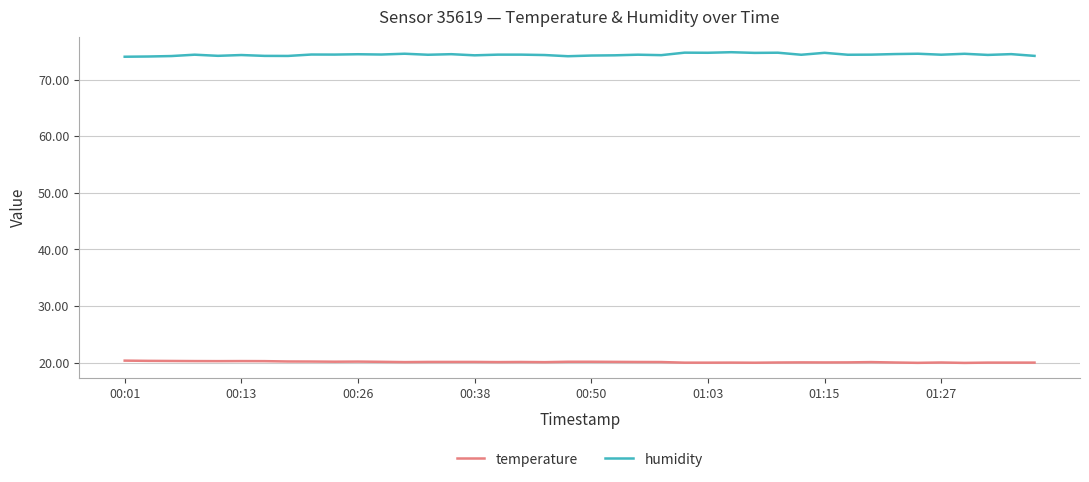

True or false: humidity and temperature intersect in this chart.

False